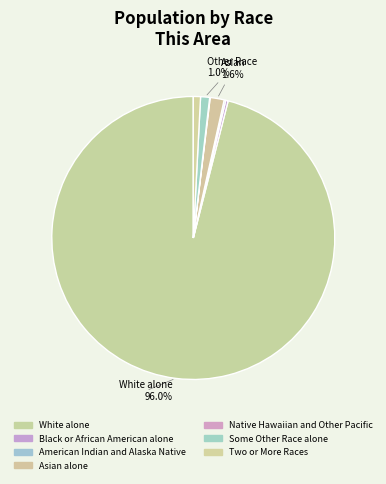

Is the sum of Two or More Races and White alone greater than half?

Yes